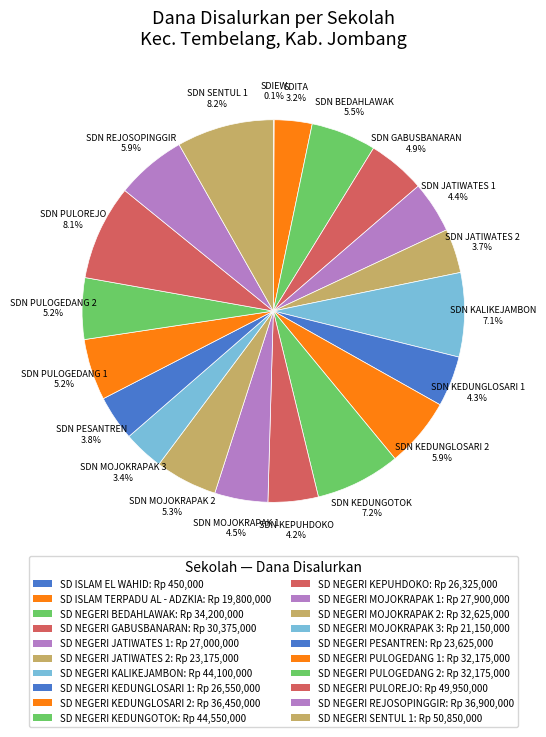

Is there a majority slice in this chart?

No